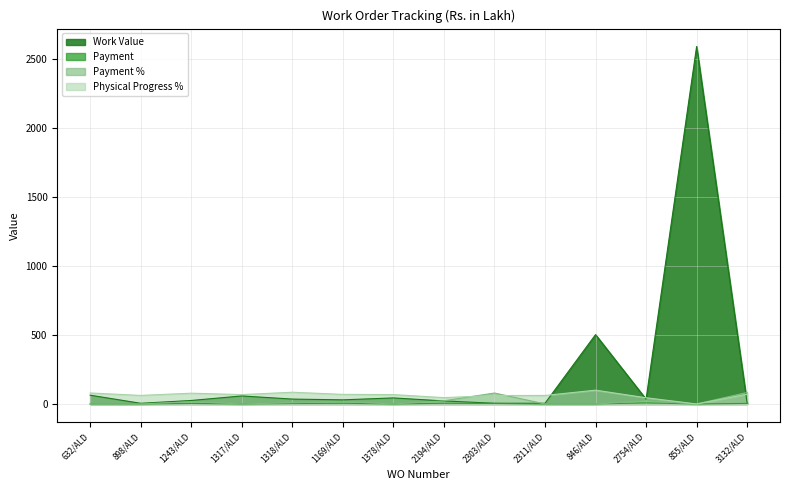

What is the label of the 8th point from the left?

2194/ALD